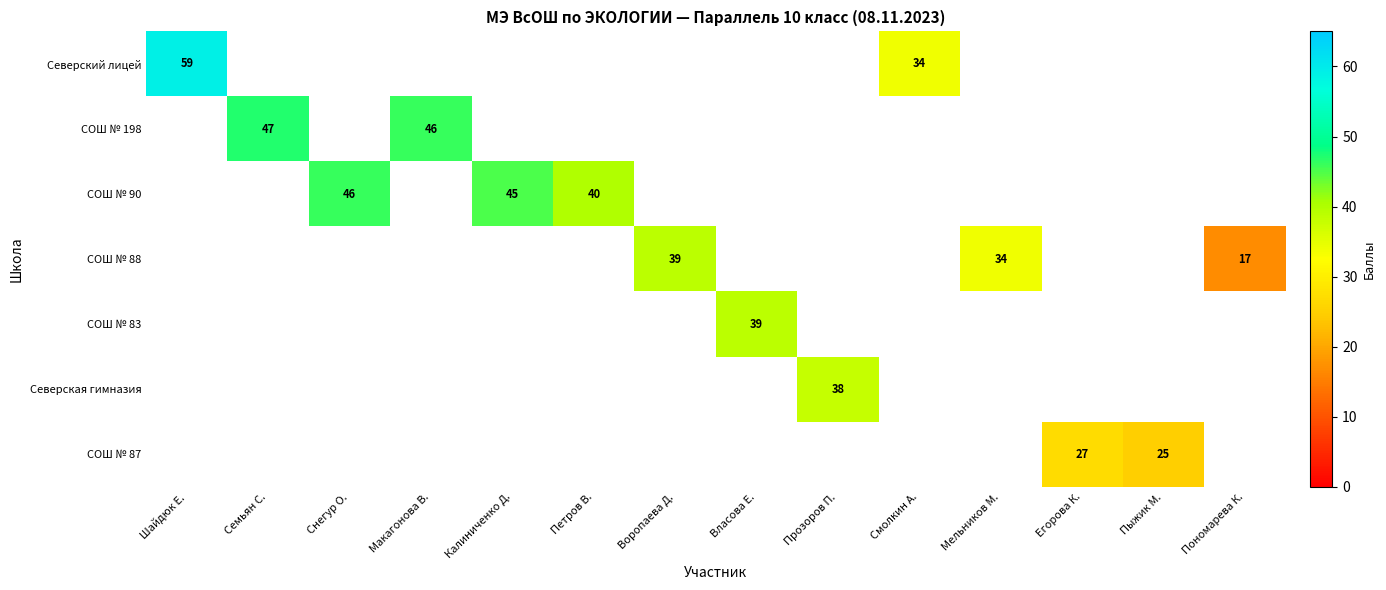

At how many categories does at least one series exceed 58?

1